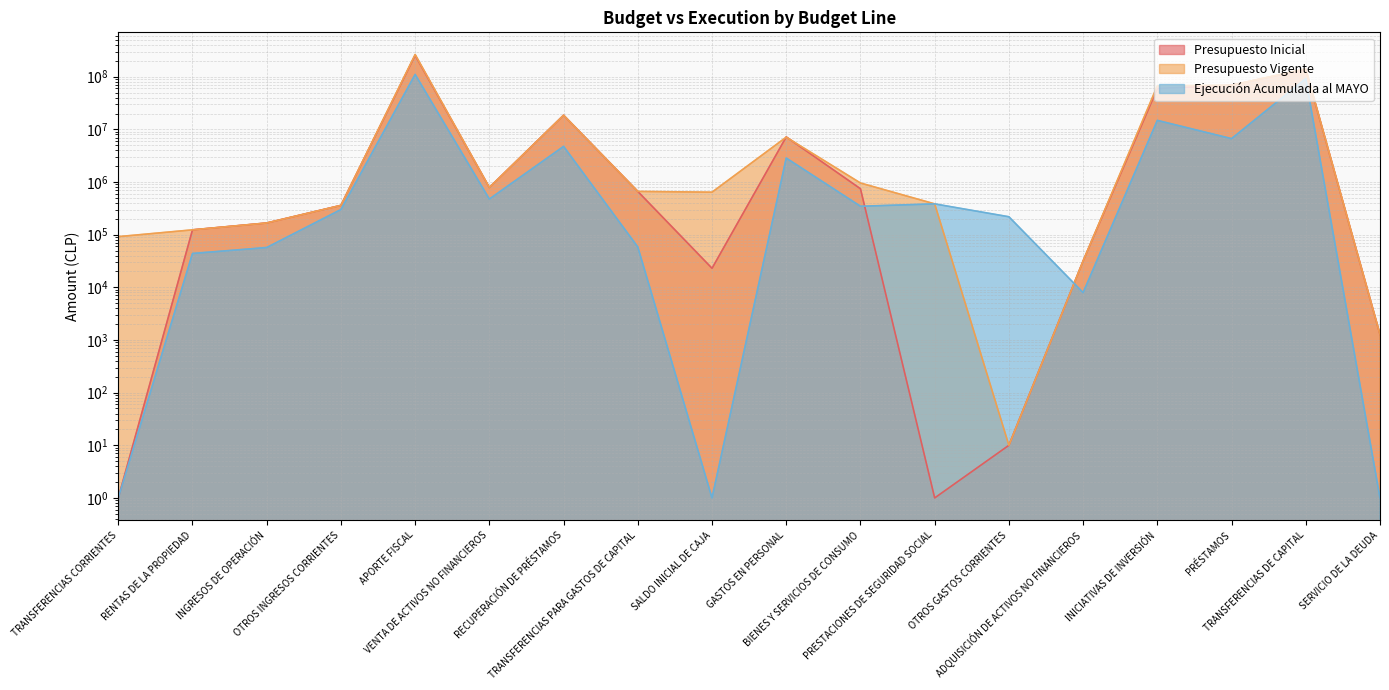

What is the difference between the maximum and minimum values in the Presupuesto Inicial series?

255375805